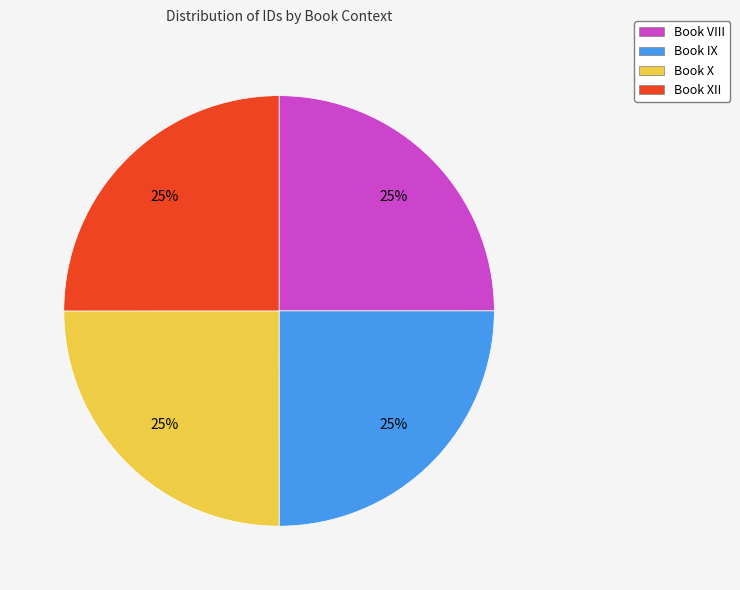

What percentage is the Book X slice, to the nearest percent?

25%